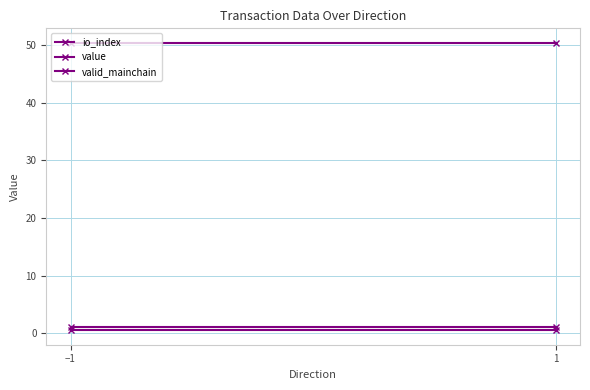

What is the value of the value point at the 1st from the left?

50.4